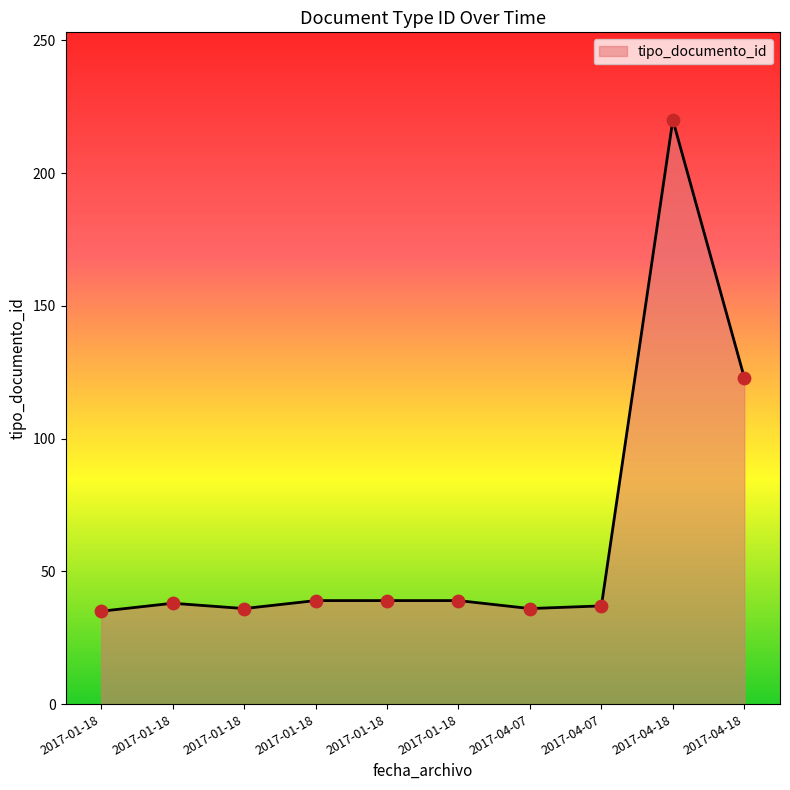

What is the change in value from 2017-04-07 to 2017-04-18?

+87